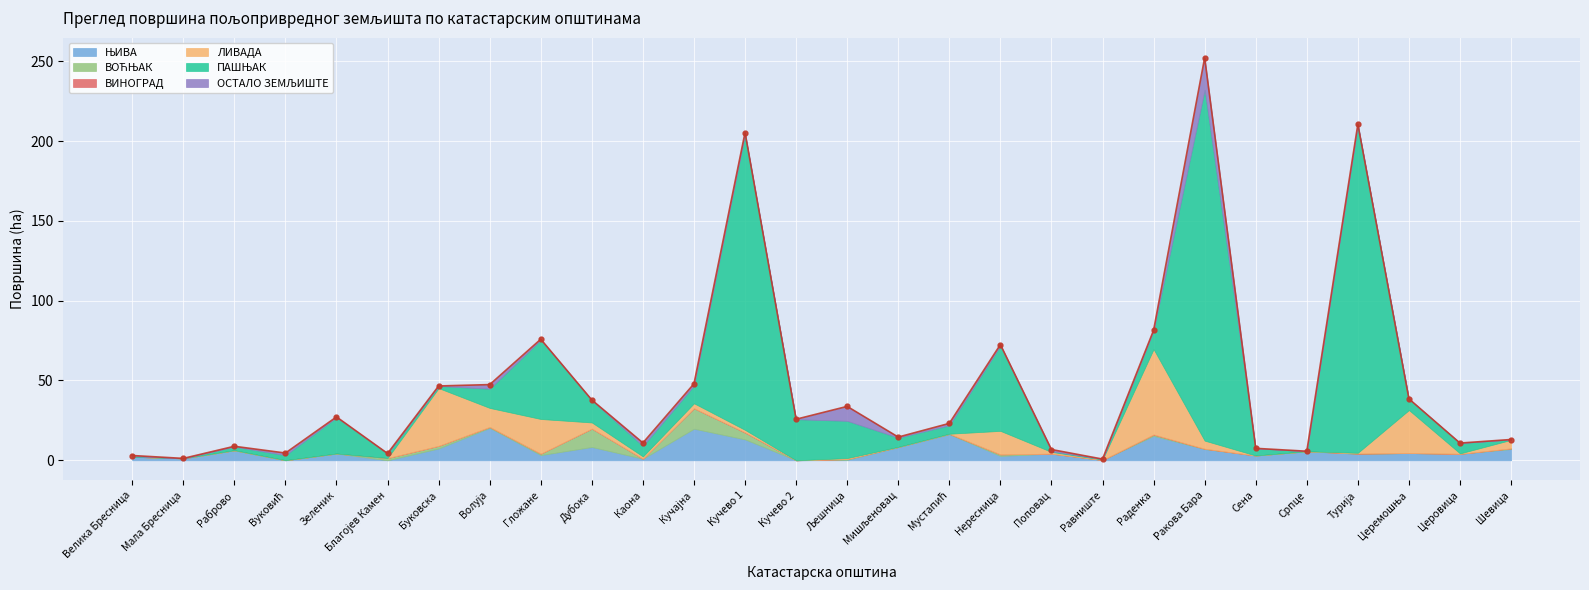

True or false: ВИНОГРАД and ПАШЊАК cross at least once.

False